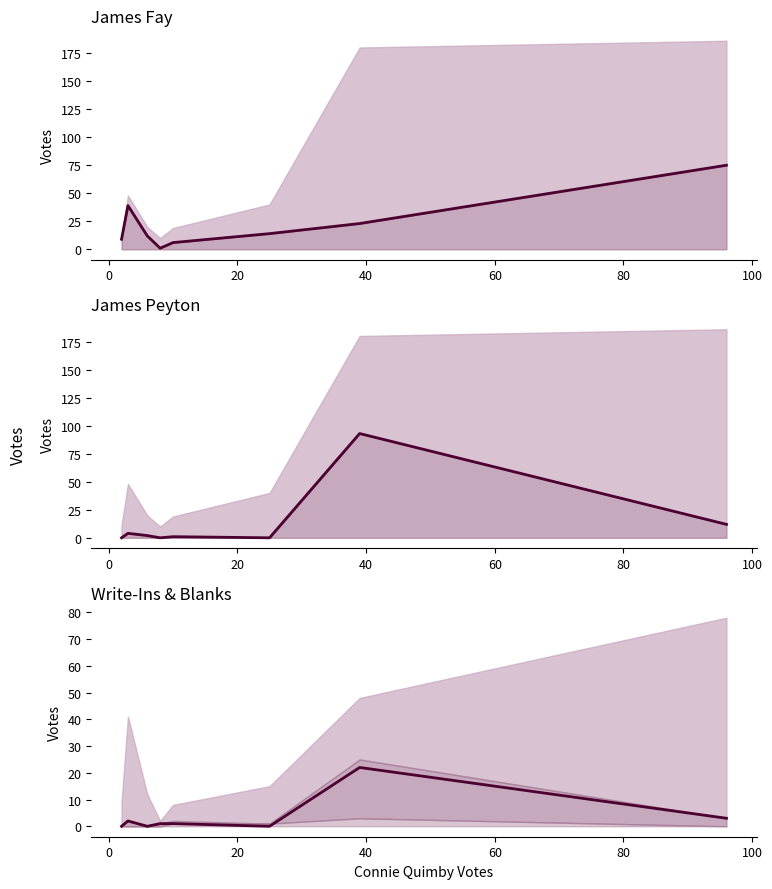

What is the average value of the Write-Ins (line) series?

4